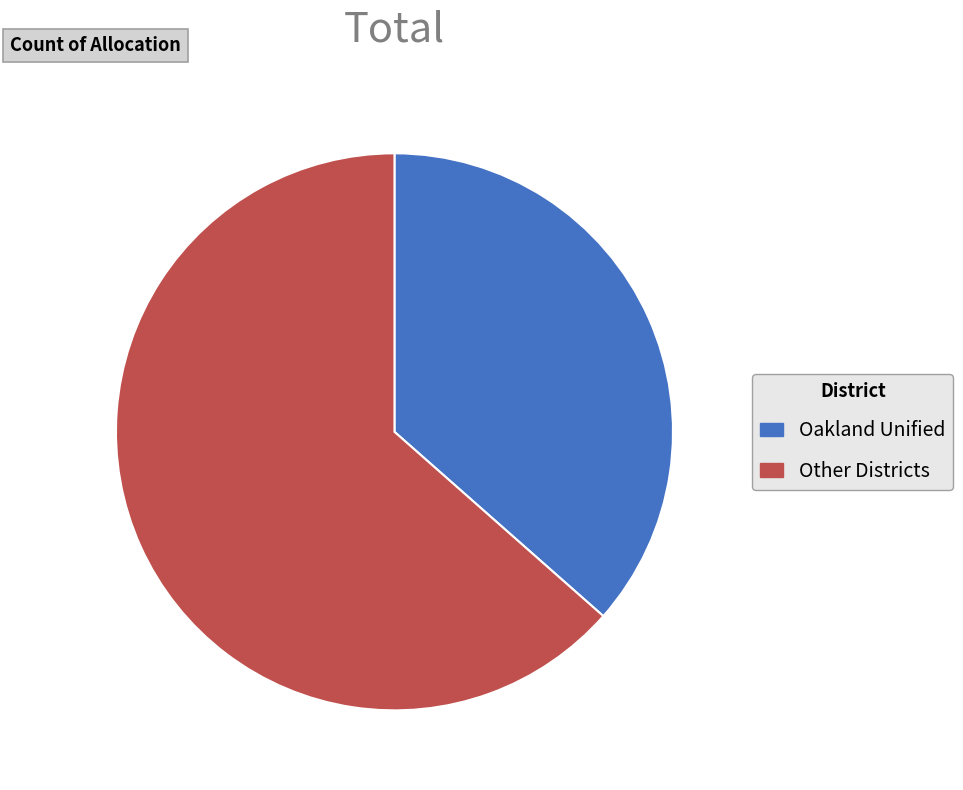

Is the sum of Other Districts and Oakland Unified greater than half?

Yes